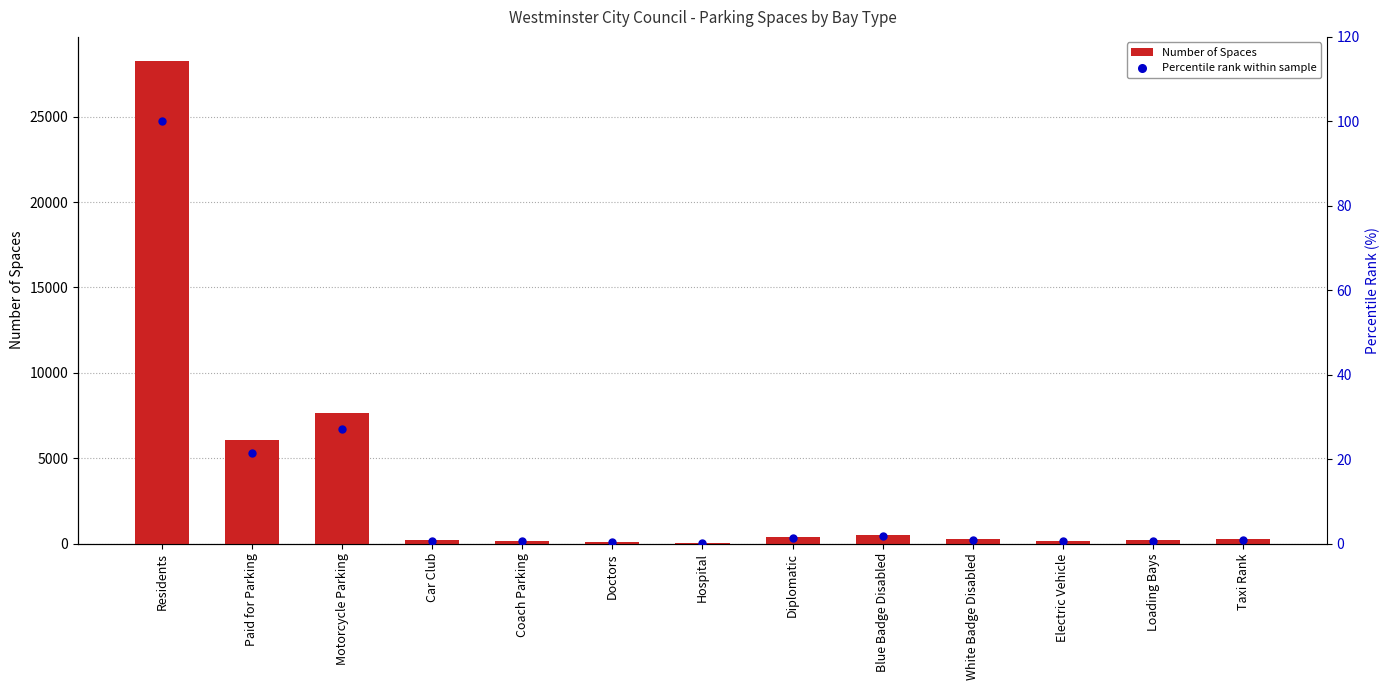

What are all the series names shown in the legend?

Number of Spaces, Percentile rank within sample